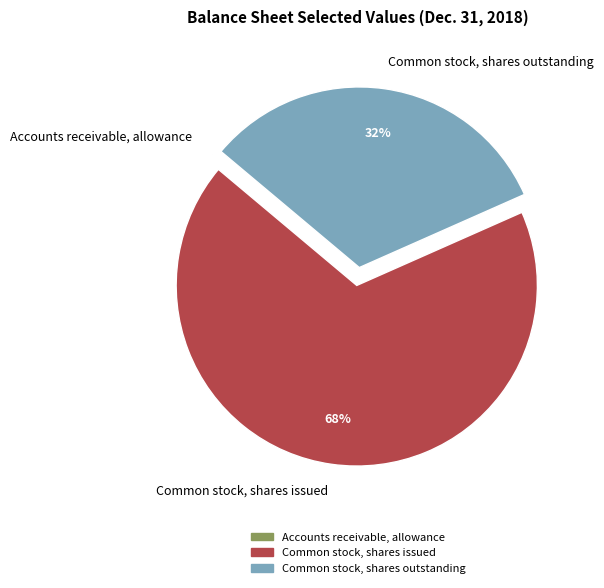

Is Common stock, shares outstanding the majority of the pie?

No